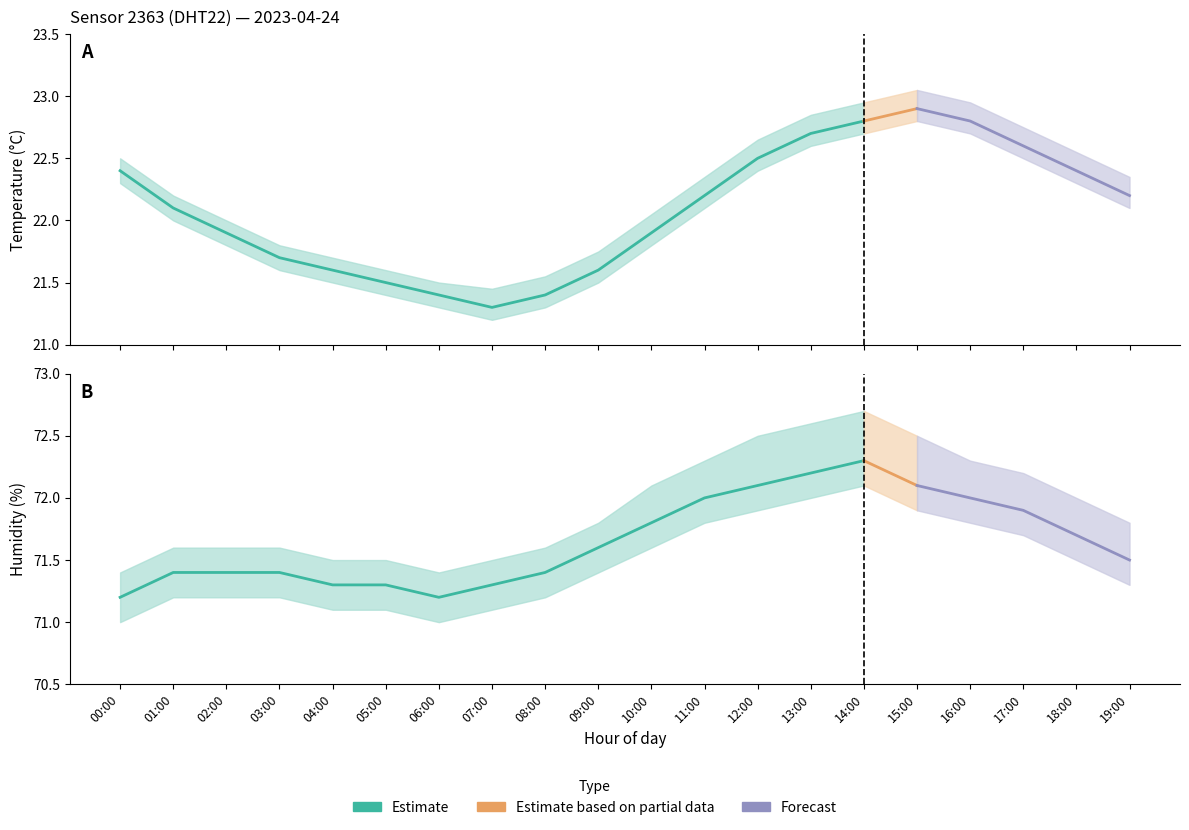

What is the approximate value of temperature at 05:00?

21.5